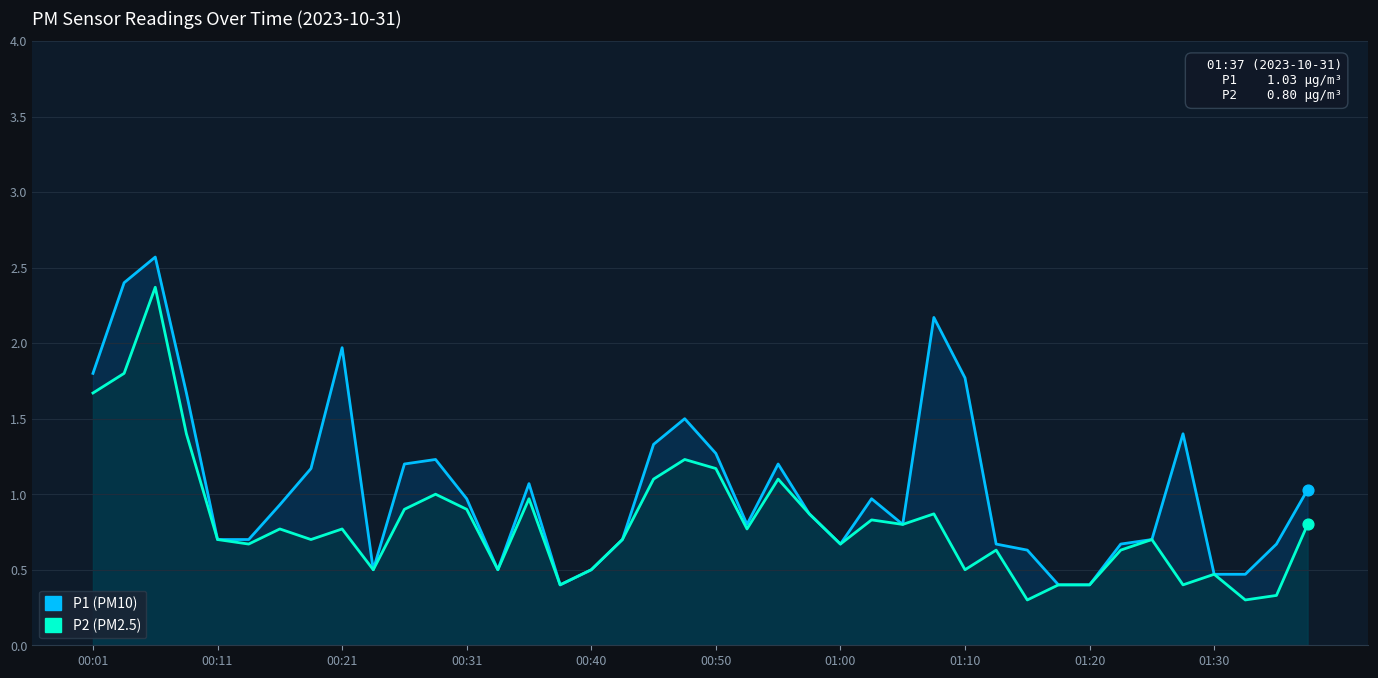

Which series has the largest total across all categories?

P1